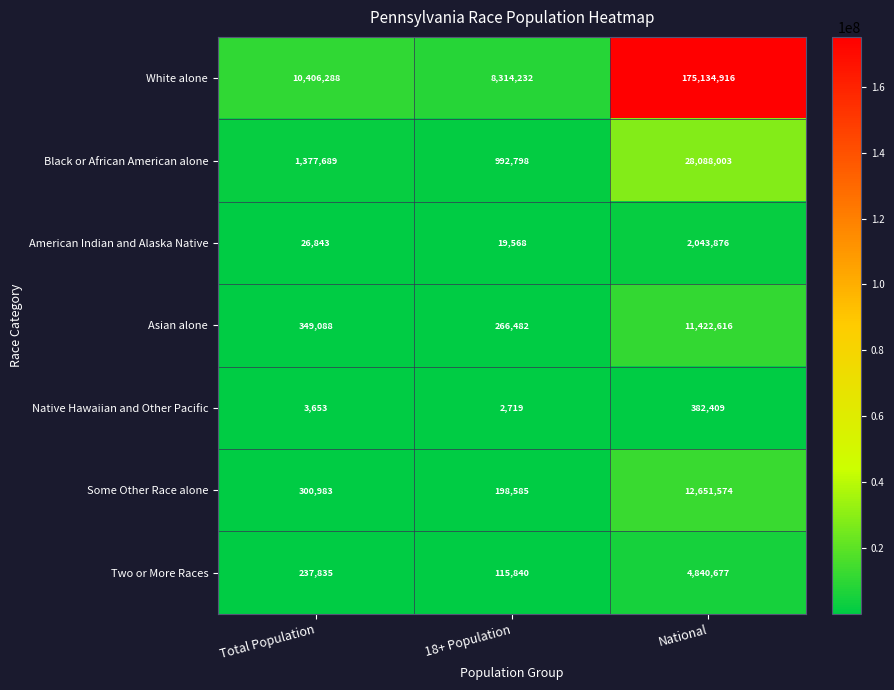

At which label does Some Other Race alone reach its peak?

National